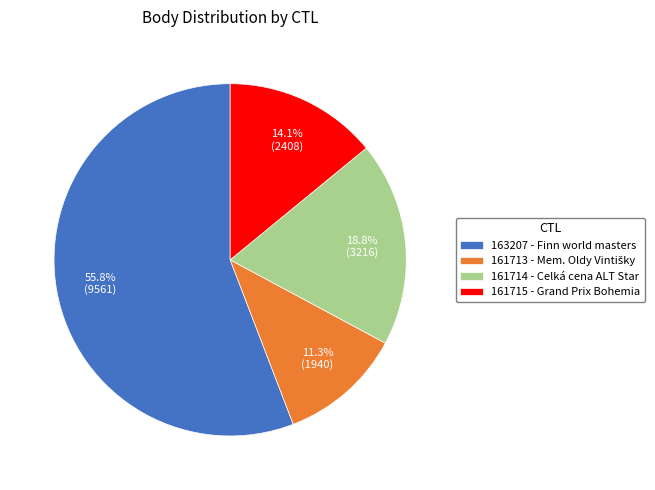

True or false: 161714 accounts for 25% of the total.

False